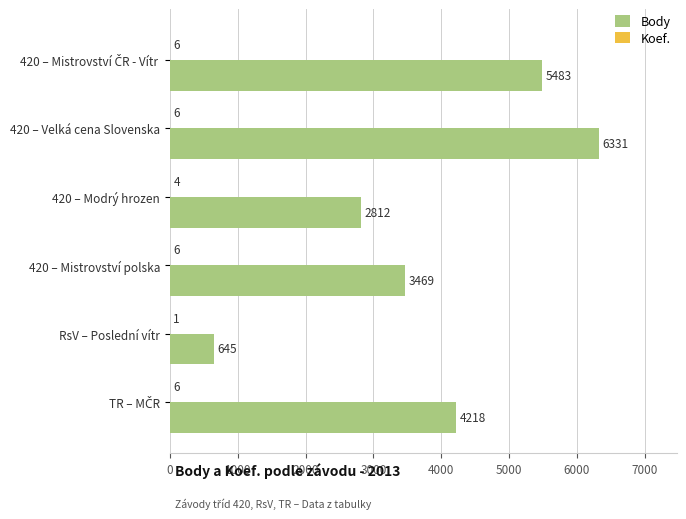

How many Body values are between 2812 and 5483?

4